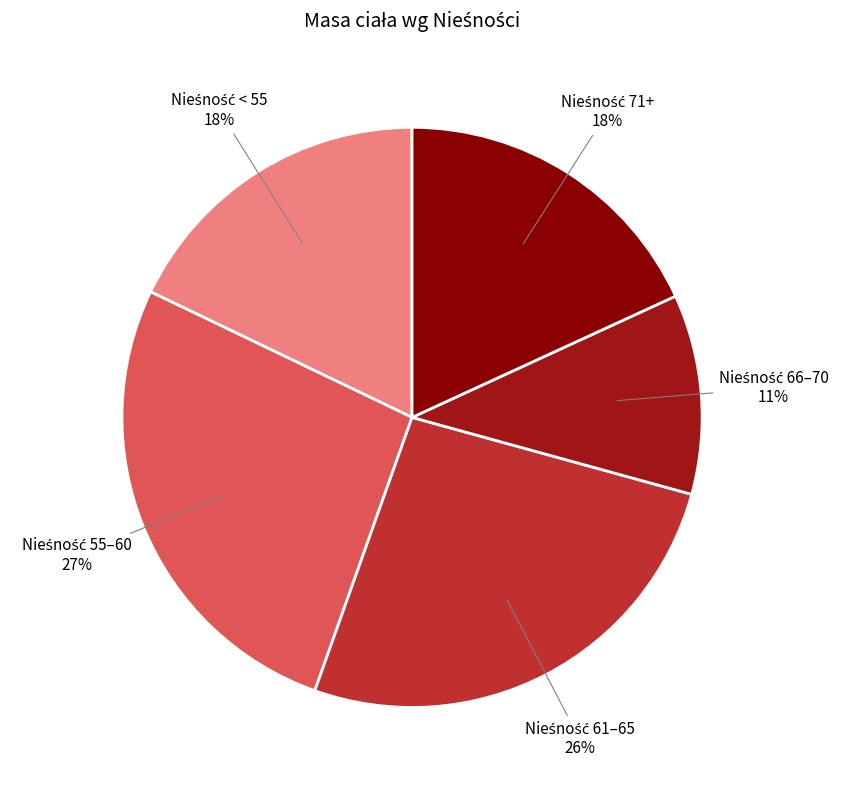

How many segments does this pie chart have?

5